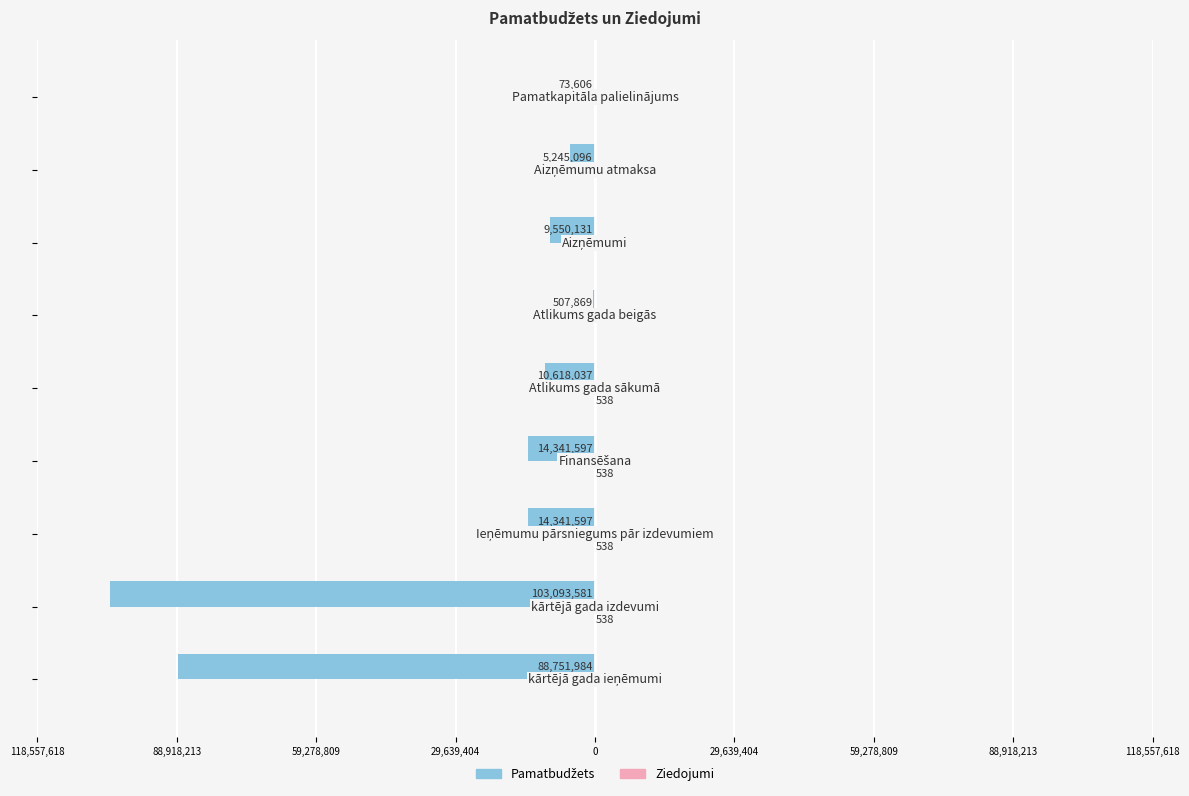

Rank the series by their average value, from lowest to highest.

Pamatbudžets, Ziedojumi